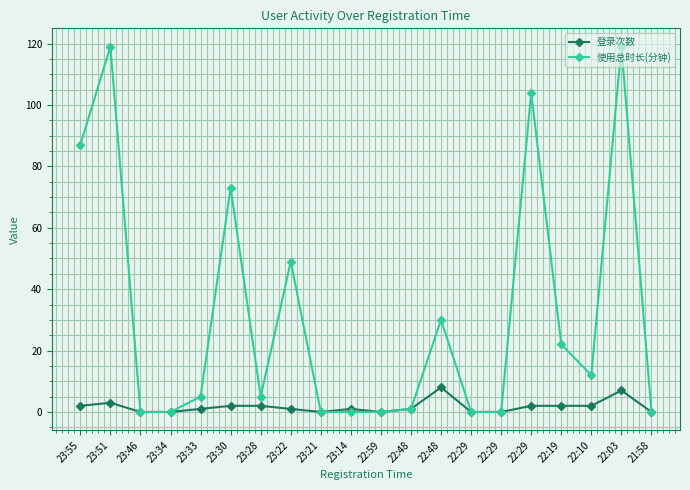

At which category is the sum across all series the highest?

22:03